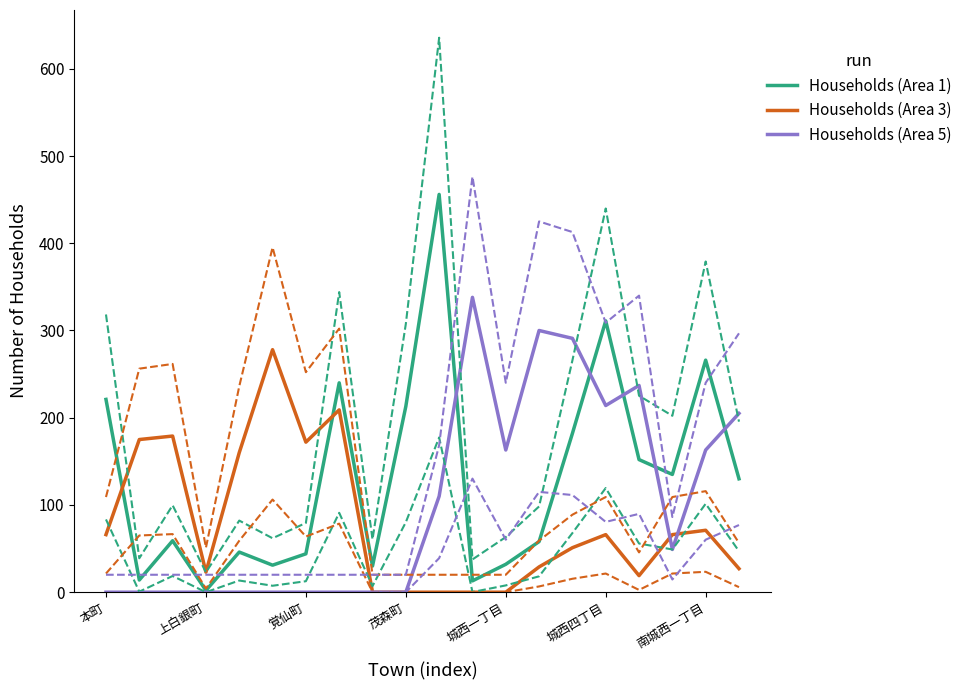

Is this an area chart (filled region under the line)?

No